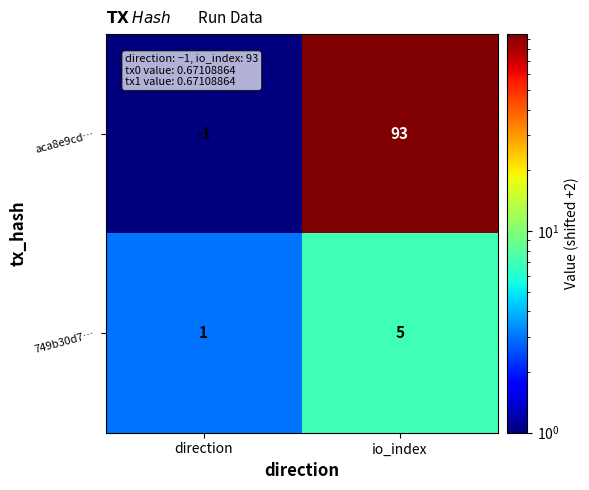

Where is 749b30d7… nearest to the value 3?

direction